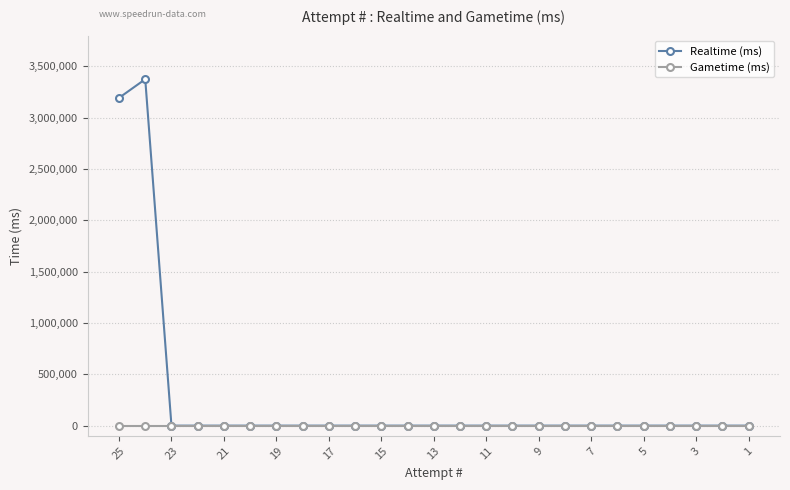

How many data points in Realtime (ms) are above 0?

2